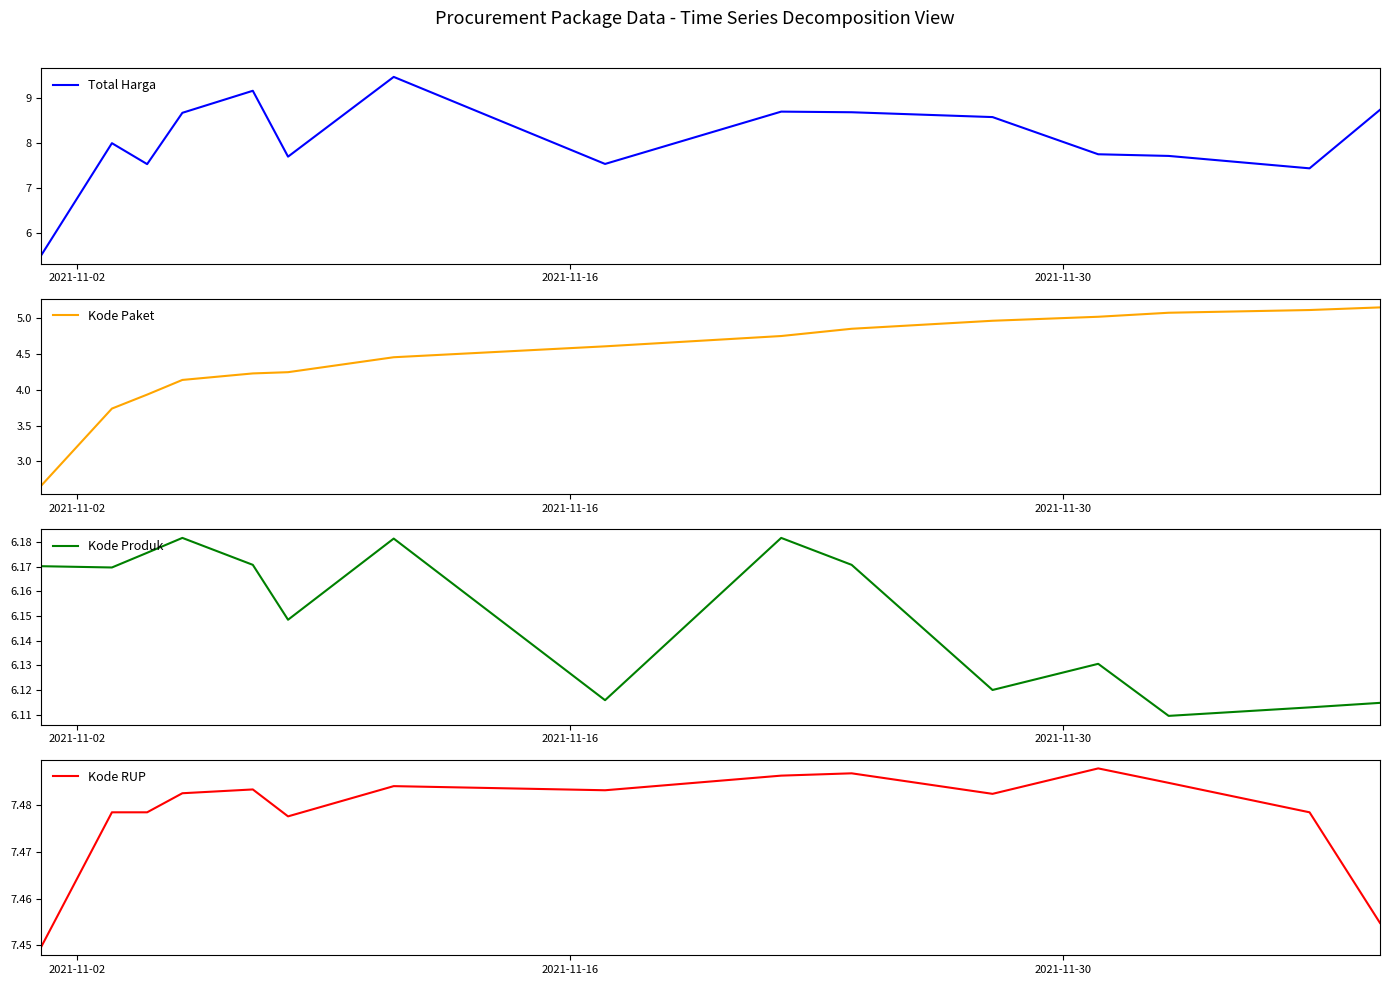

What is the average value of the Kode RUP series?

7.5